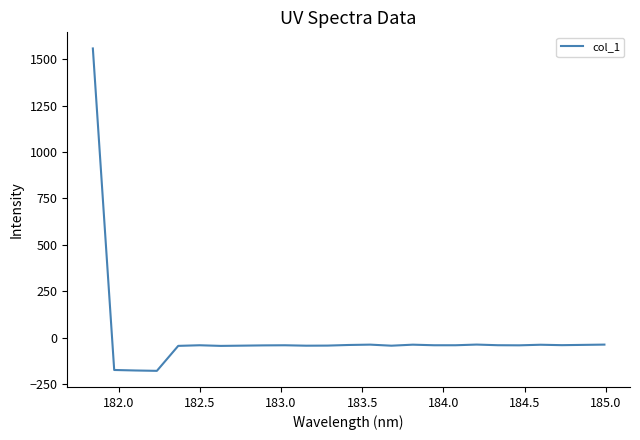

What is the minimum value shown in the chart?

-178.8